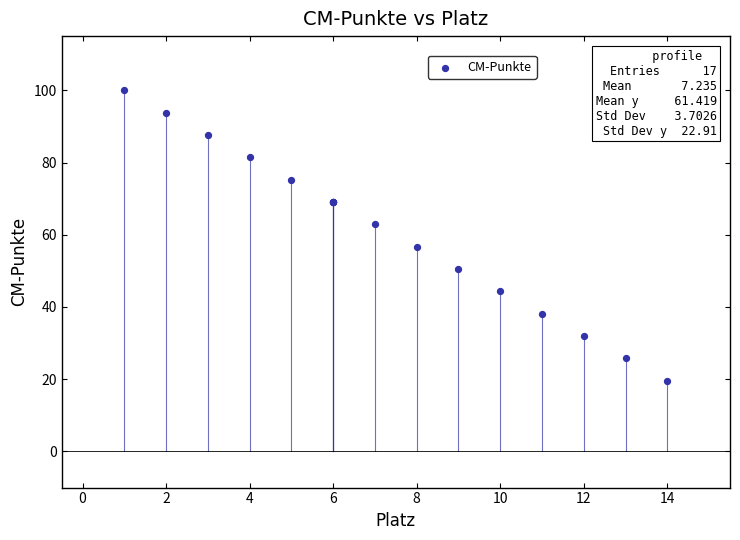

What Y value in the scatter plot is closest to 59?

56.7